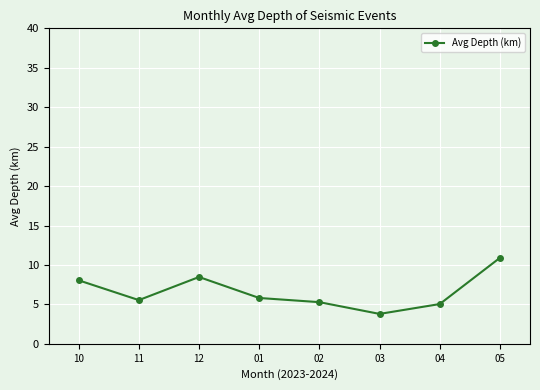

Reading right to left, extract all data points from this chart.

10.9	5.0	3.8	5.3	5.8	8.5	5.5	8.1